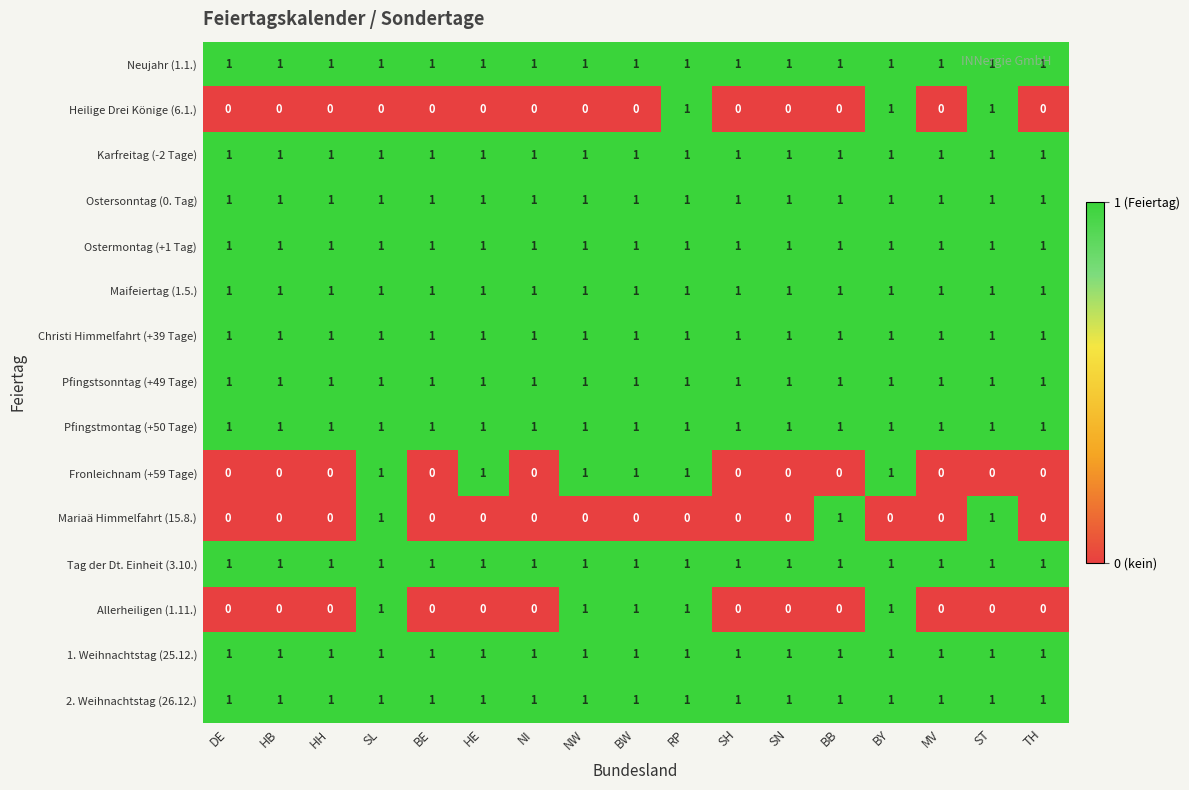

What is the total value across all series at BW?

13